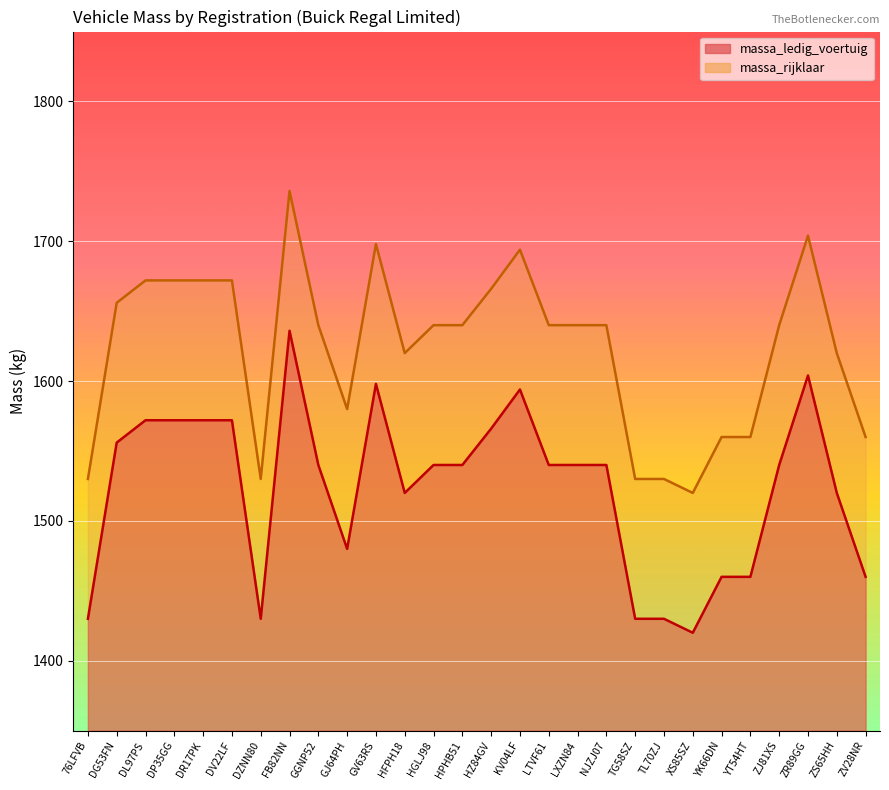

True or false: massa_rijklaar has a value of 1640 at HPHB51.

True